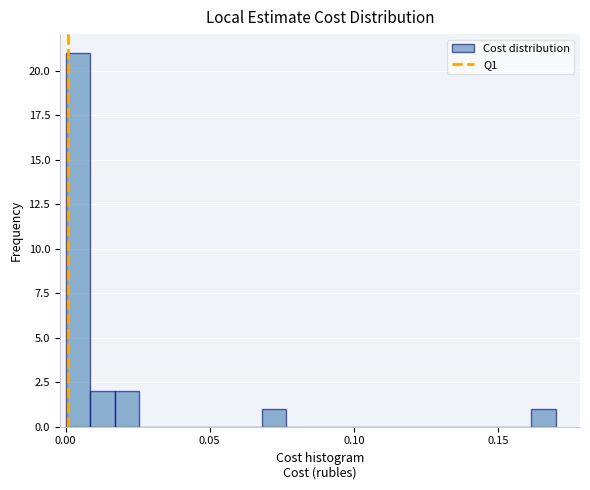

Read against the x-axis, roughly where is the centre of the tallest bar?

0.005